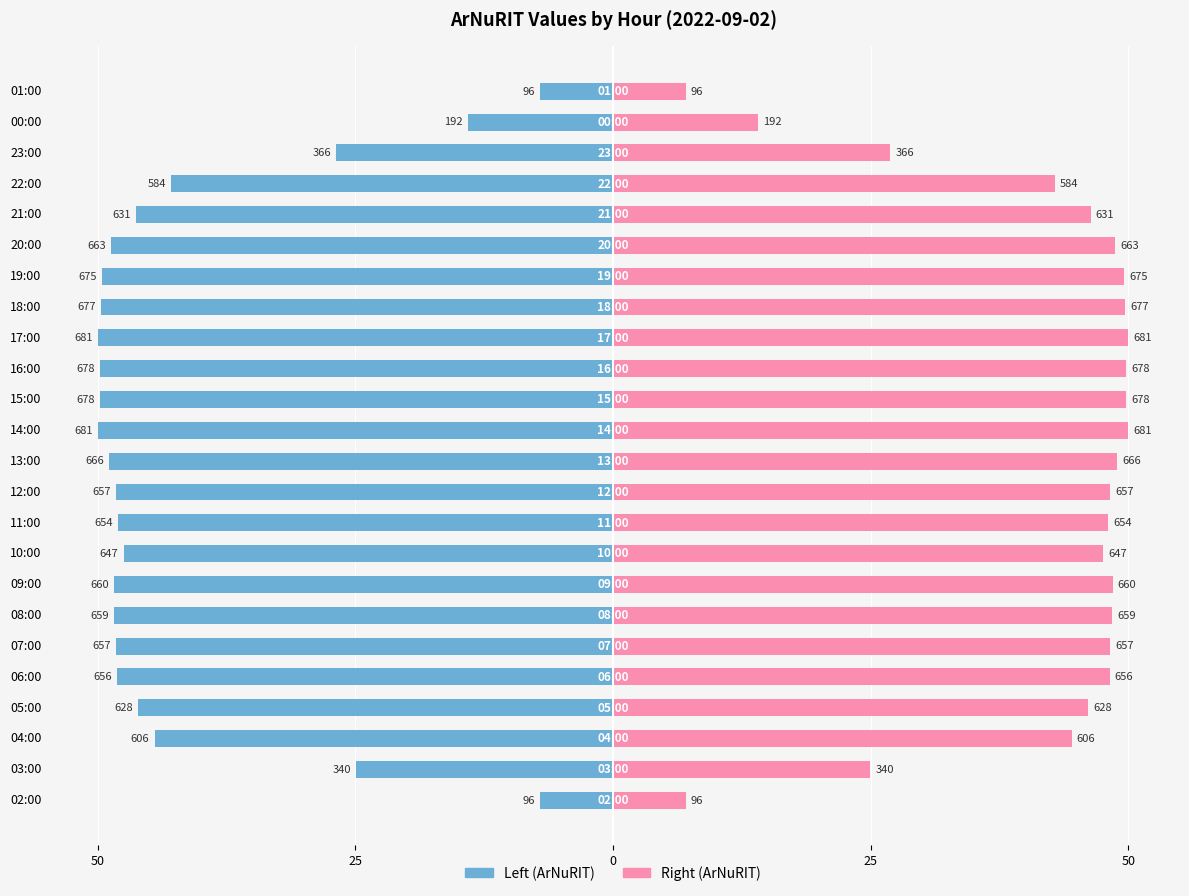

What are all the series names shown in the legend?

Left (ArNuRIT), Right (ArNuRIT)